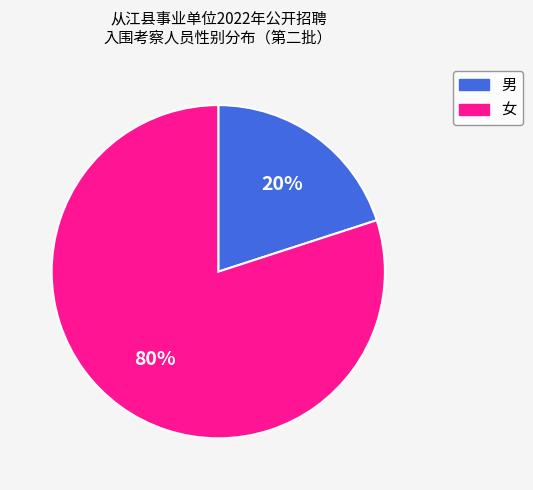

To the nearest percent, what is the average slice percentage?

50%